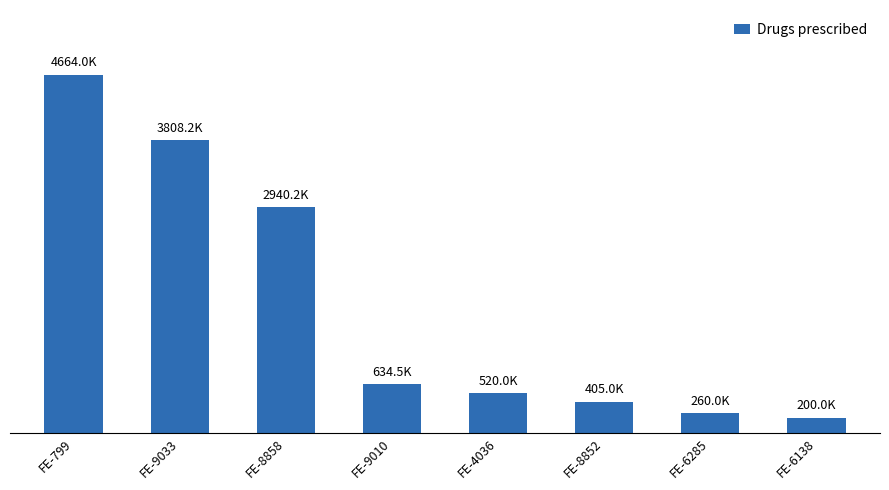

What is the average value?

1678981